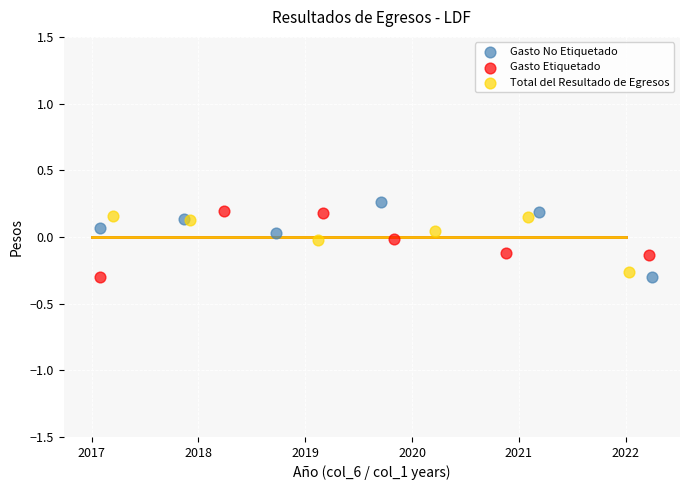

Which series reaches the maximum Y coordinate?

Gasto No Etiquetado